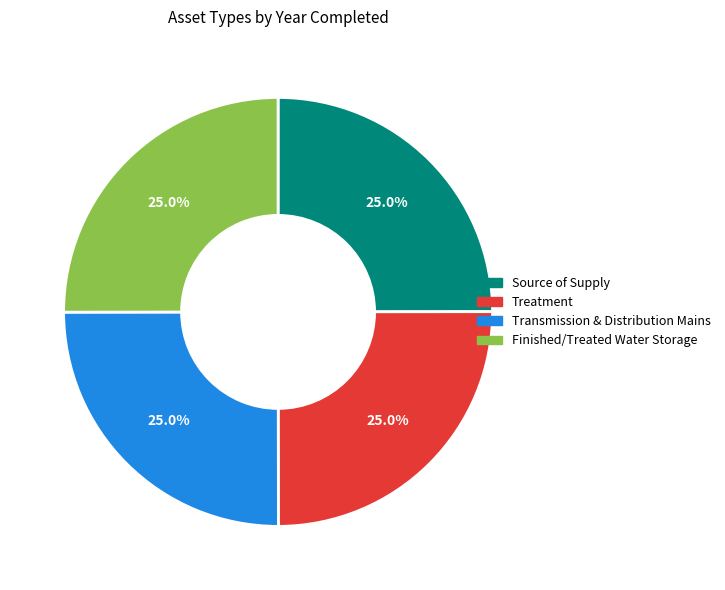

What is the ratio of the value at Source of Supply to the value at Treatment?

1.0